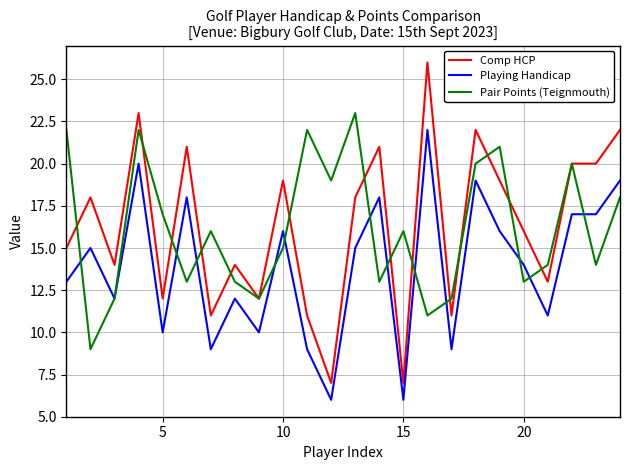

List the series in order of their peak value, highest first.

Comp HCP, Pair Points (Teignmouth), Playing Handicap